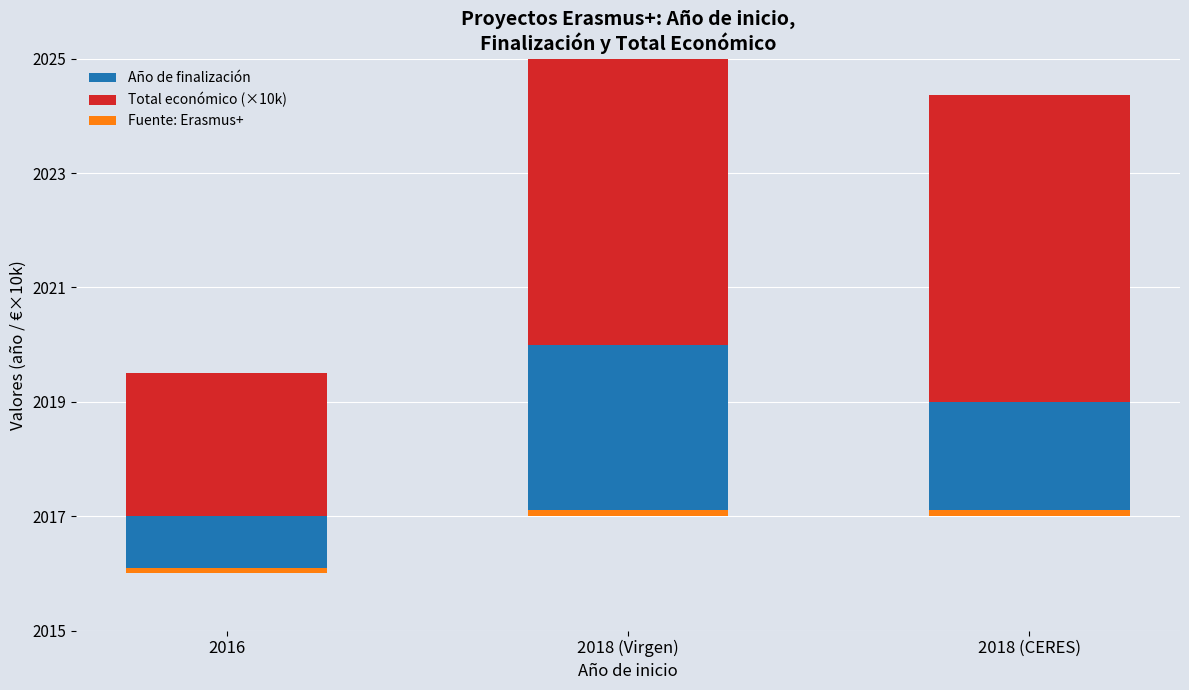

Are the bars horizontal?

No